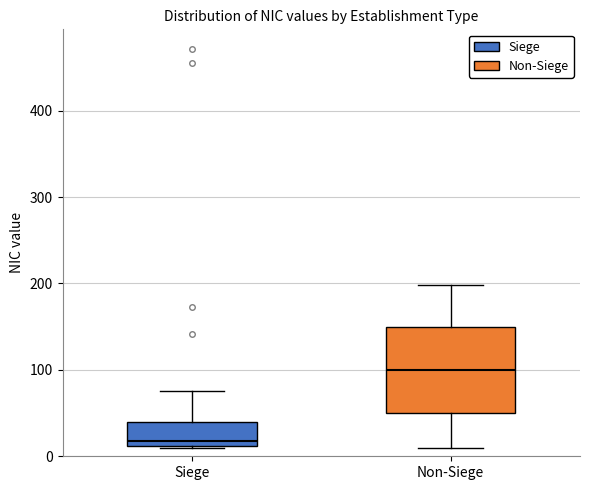

Reading left to right, transcribe this box plot: for each box, give where its median line is, the range the box spans, and where its two whiskers end, as read against the y-axis. The values are not printed on the chart, so give them approximately, as read against the axis.

Siege: median 20, box 10 to 40, whiskers 10 to 80
Non-Siege: median 100, box 50 to 150, whiskers 10 to 200